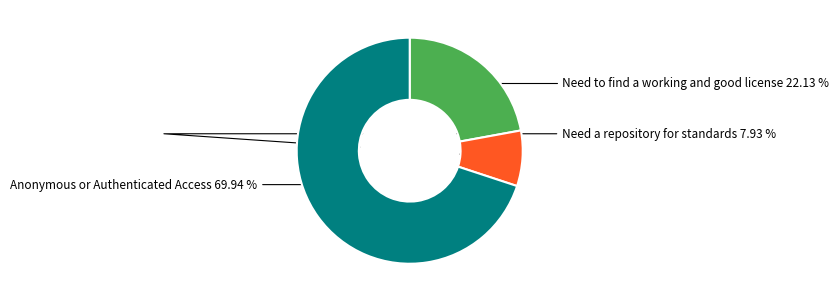

Which category has the smallest portion of the pie?

Need a repository for standards